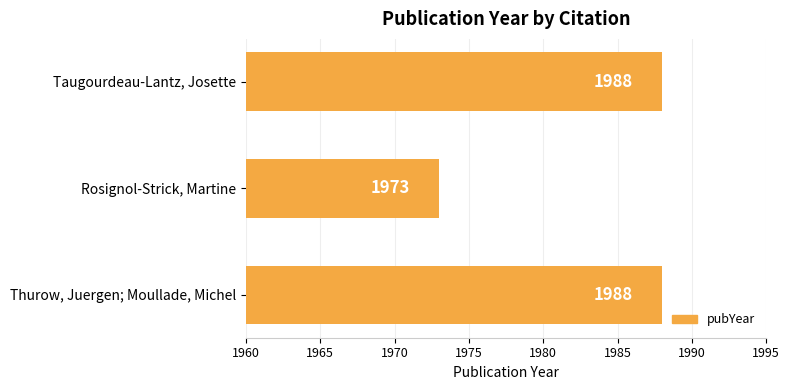

Where is the data nearest to the value 1980?

Rosignol-Strick, Martine